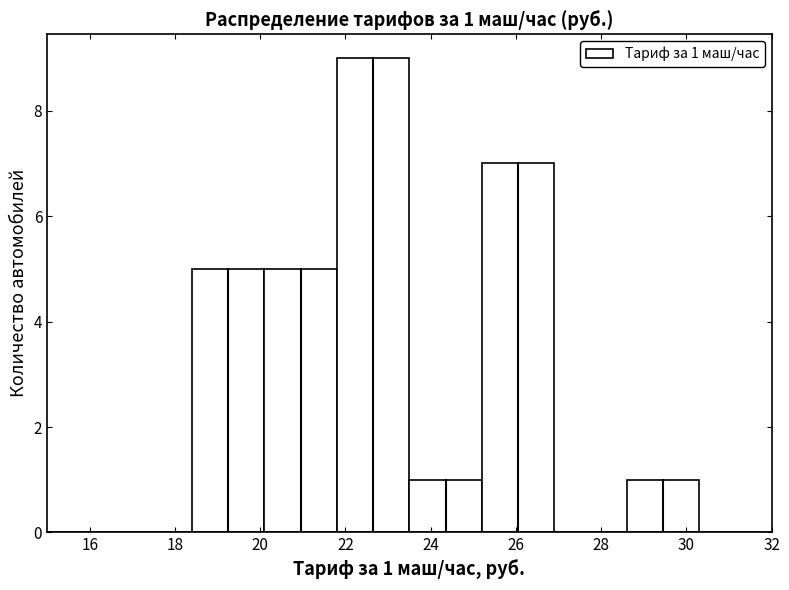

Over which range of the x-axis is the bar tallest?

21.8 to 23.5